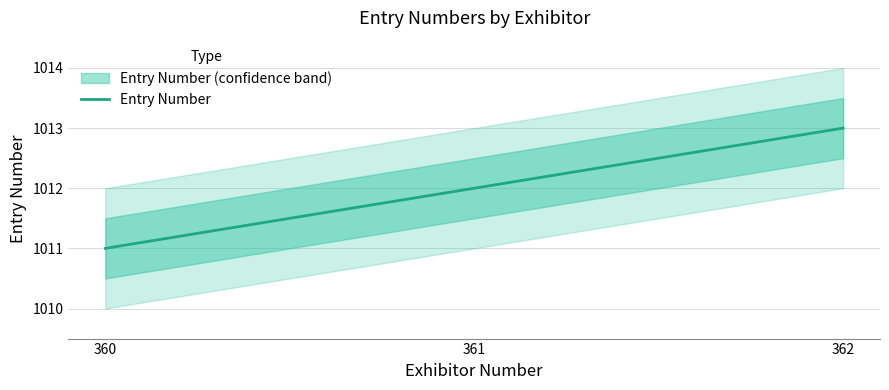

Reading left to right, what are all the values shown in this chart?

360=1011	361=1012	362=1013